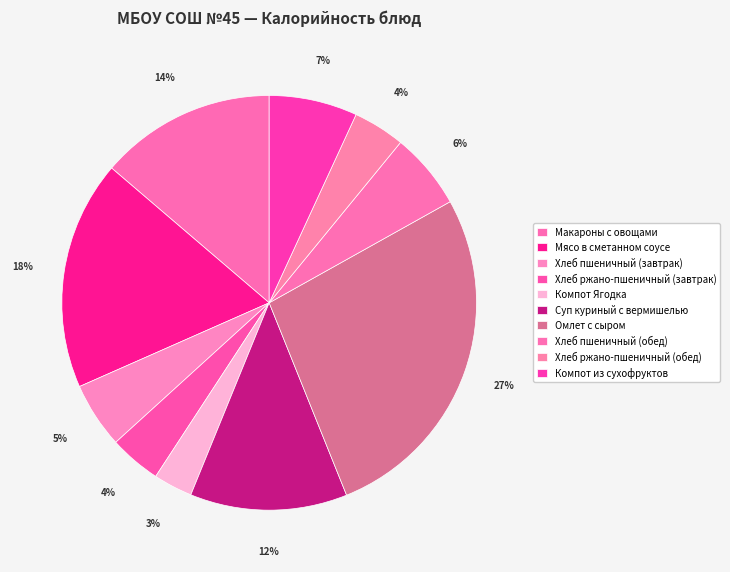

How many slices are in this pie chart?

10